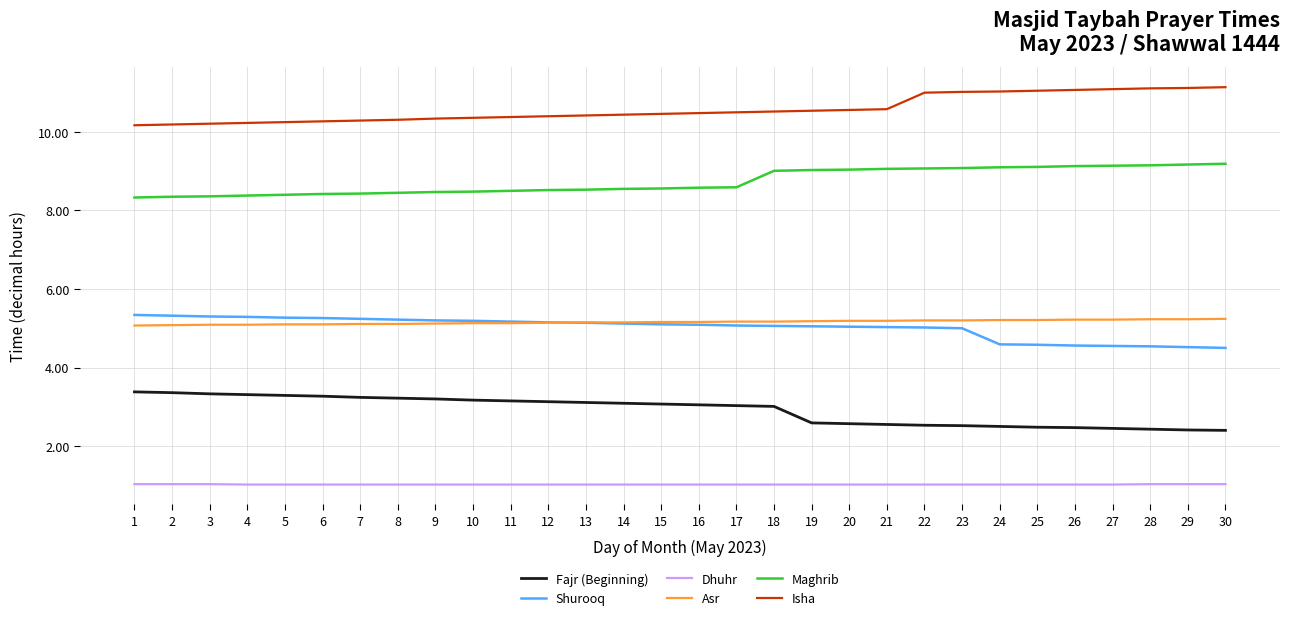

At 24, list the series in order from largest to smallest.

Isha, Maghrib, Asr, Shurooq, Fajr (Beginning), Dhuhr